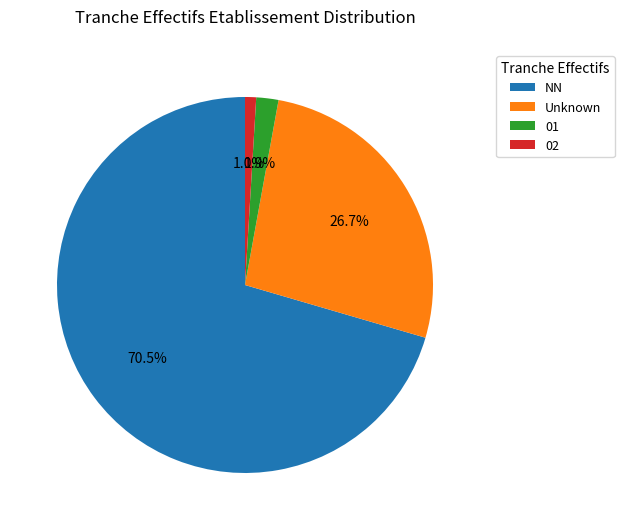

True or false: NN accounts for 14% of the total.

False